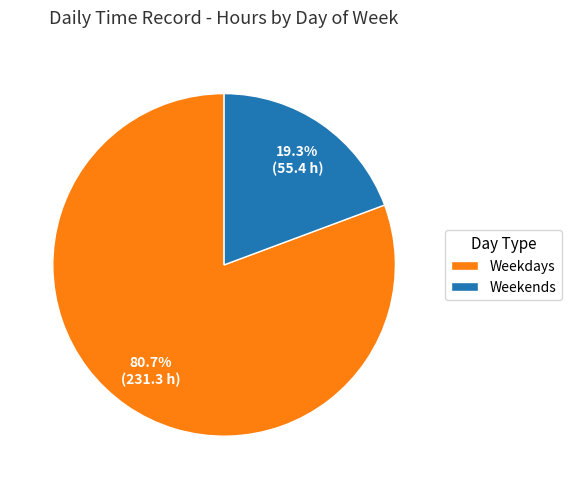

Approximately how many times larger is the value at Weekdays compared to Weekends?

4.2